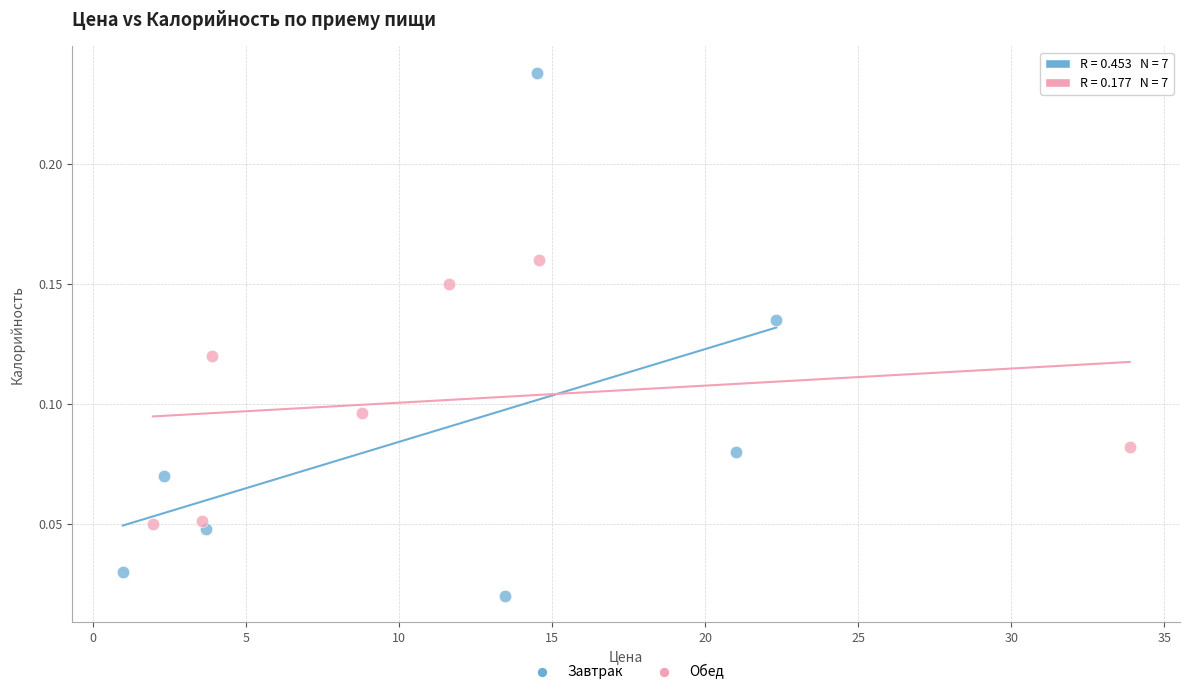

Which series has the widest spread of Y values?

Завтрак